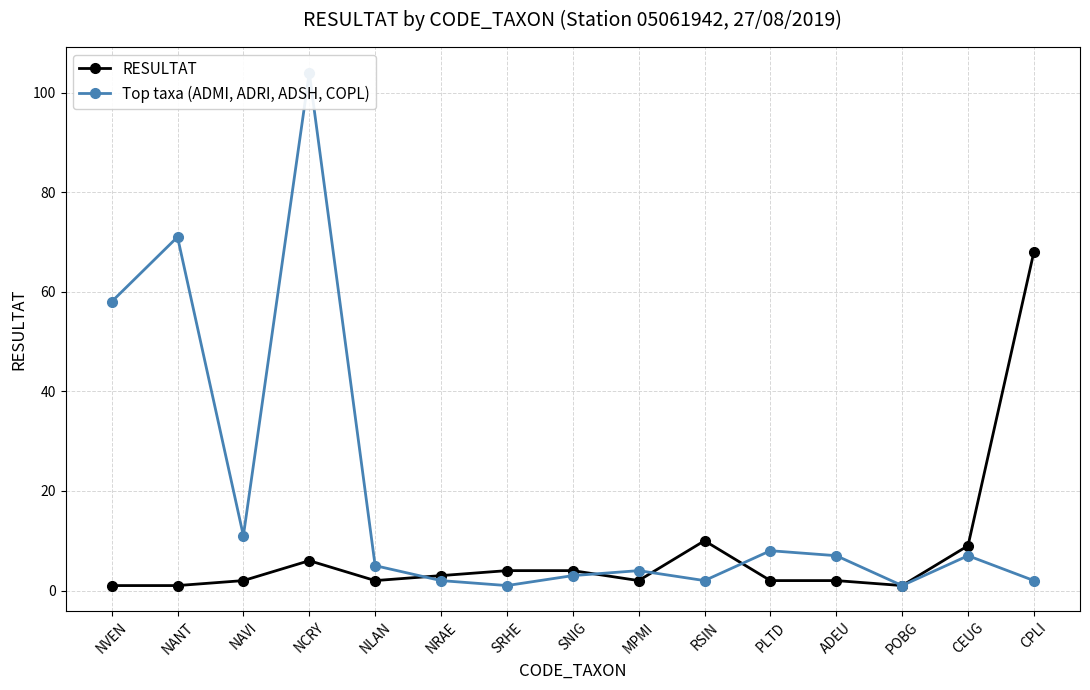

Which has a higher value, MPMI or POBG?

MPMI